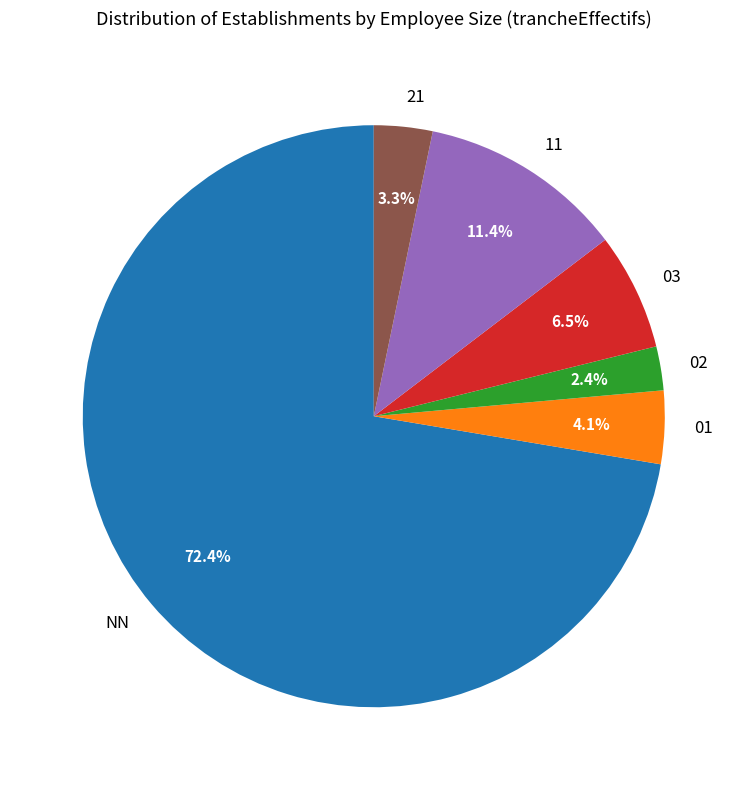

To the nearest percent, what is the combined percentage of 01 and NN?

76%